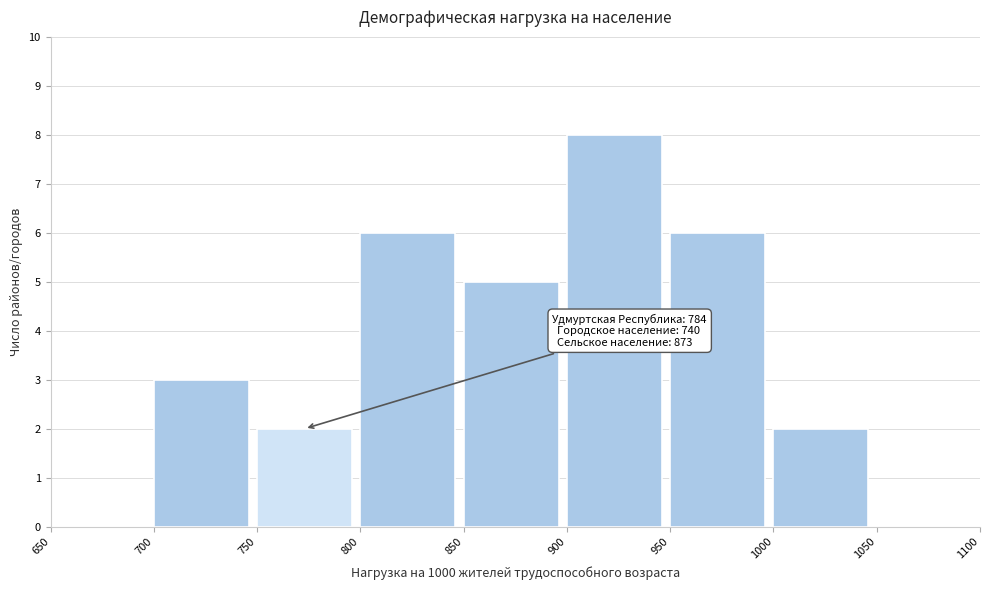

Which range on the x-axis has the tallest bar?

900 to 950